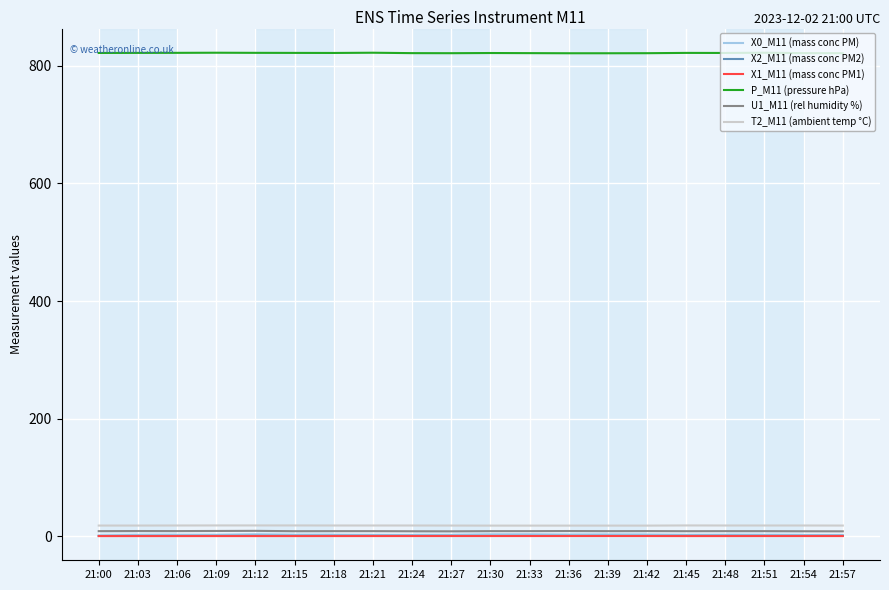

Which series has the widest spread of values?

X0_M11 (mass conc PM)